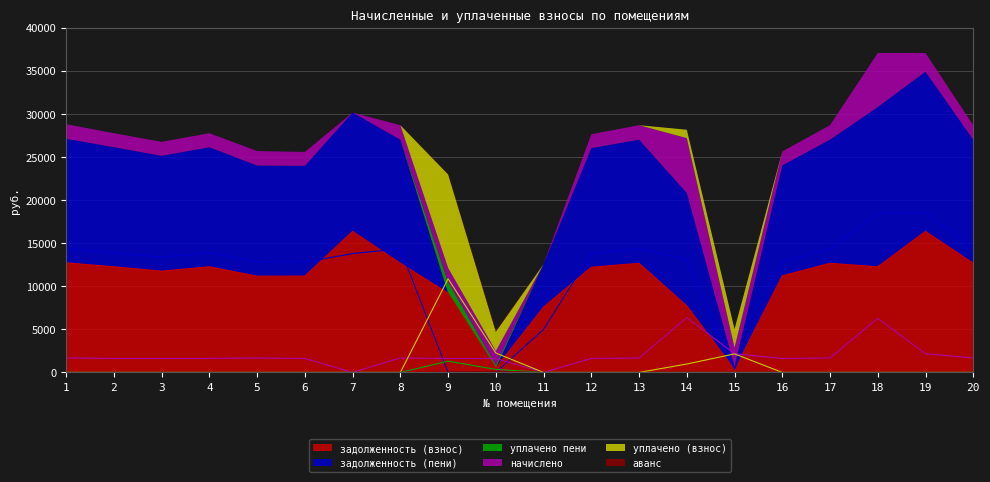

Which has a higher value, 8 or 9?

8